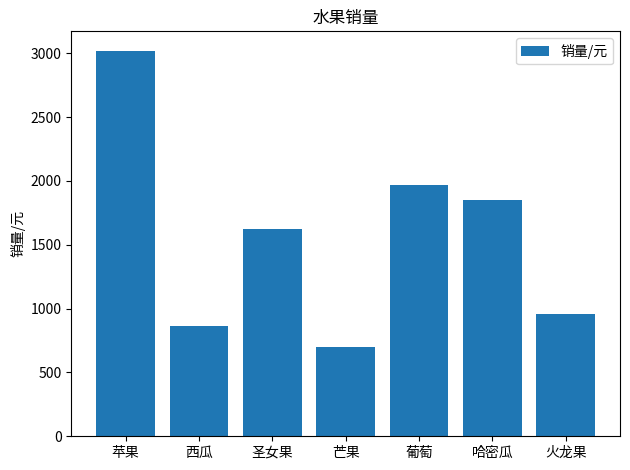

How many bars are there in total?

7